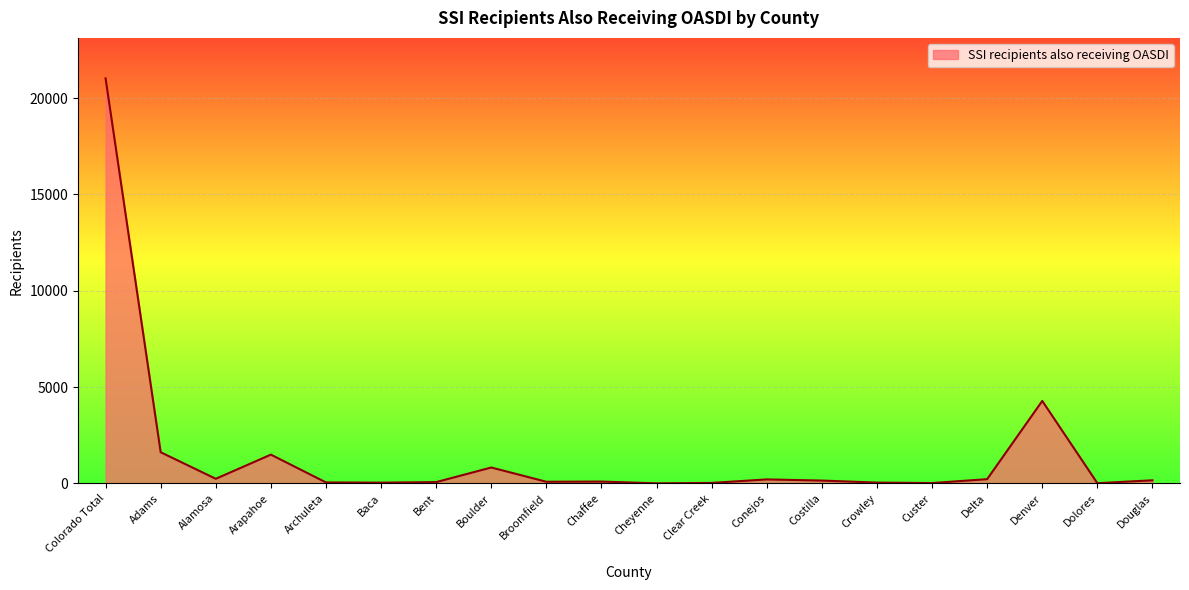

What is the minimum value shown in the chart?

7